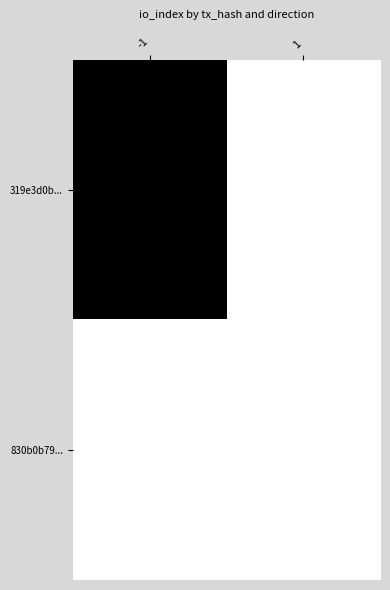

Reading right to left, extract all data points from this chart.

319e3d0b...: 1=0	-1=191
830b0b79...: 1=0	-1=0